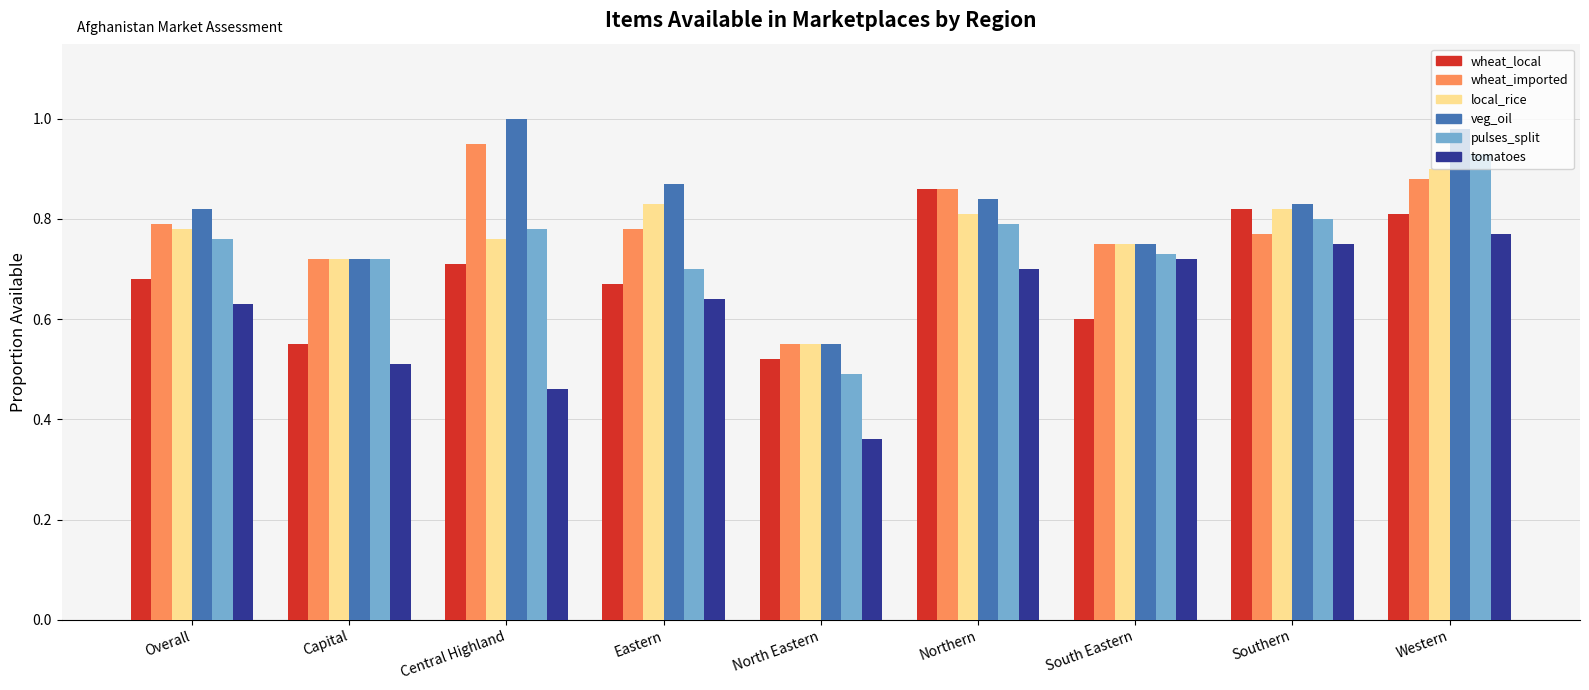

The value of veg_oil at Central Highland is 1.0. True or false?

True